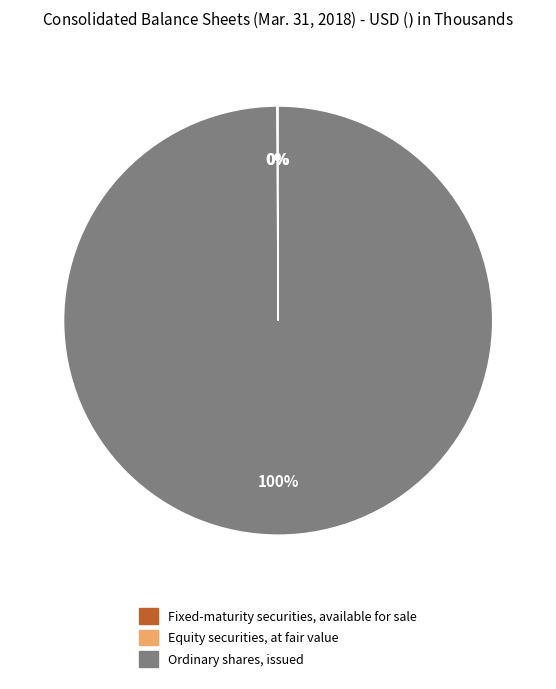

Which category accounts for the majority?

Ordinary shares, issued